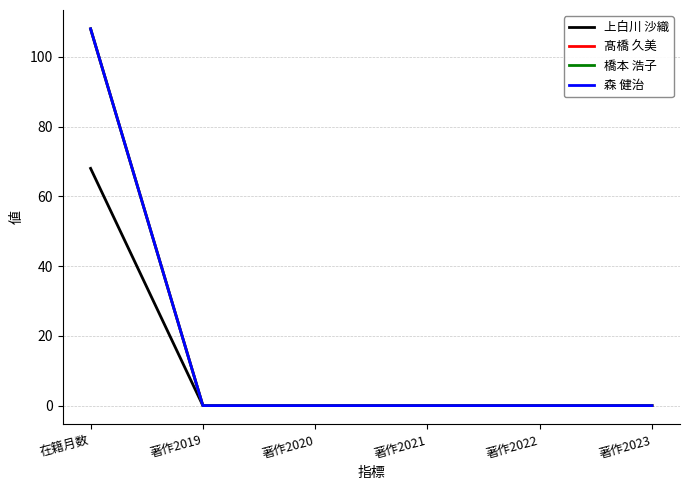

Rank the series at 著作2019 from lowest to highest value.

上白川 沙織, 髙橋 久美, 橋本 浩子, 森 健治